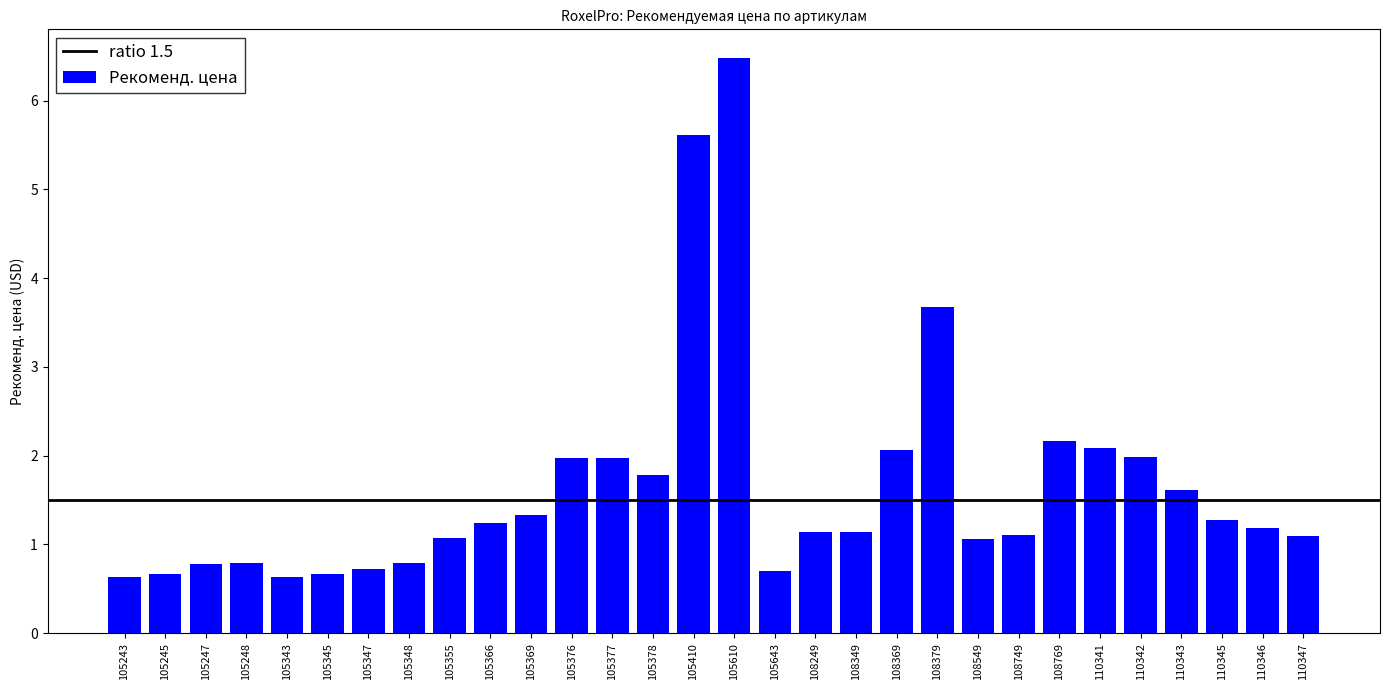

What is the approximate value at 105366?

1.2